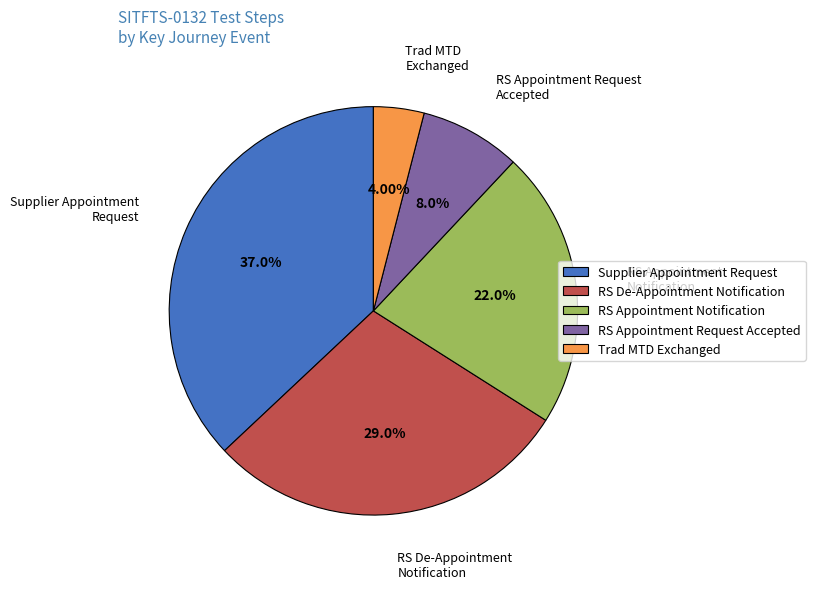

Between RS Appointment Notification and RS Appointment Request Accepted, which is larger?

RS Appointment Notification